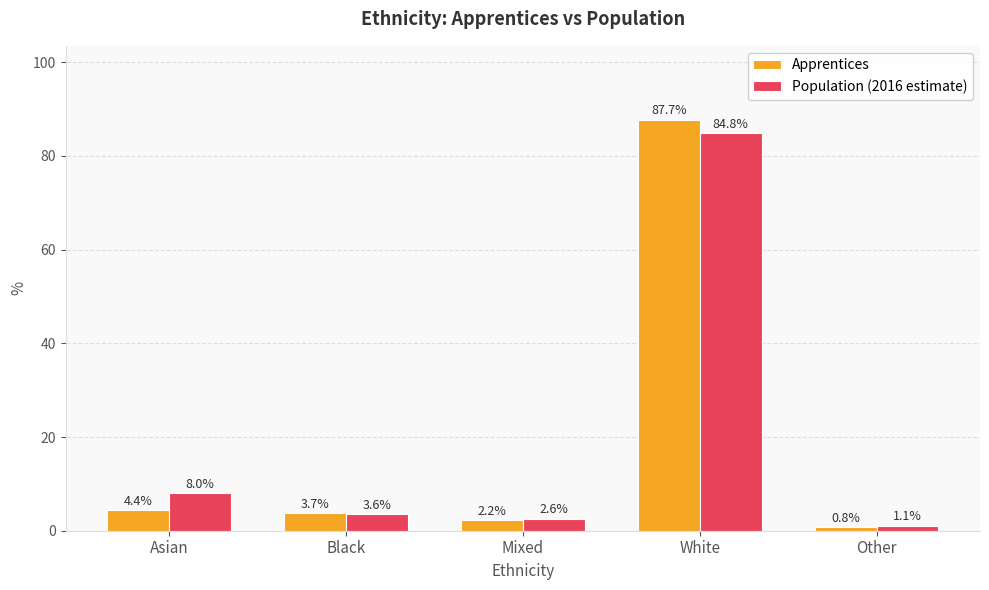

At which label does Population (2016 estimate) reach its peak?

White